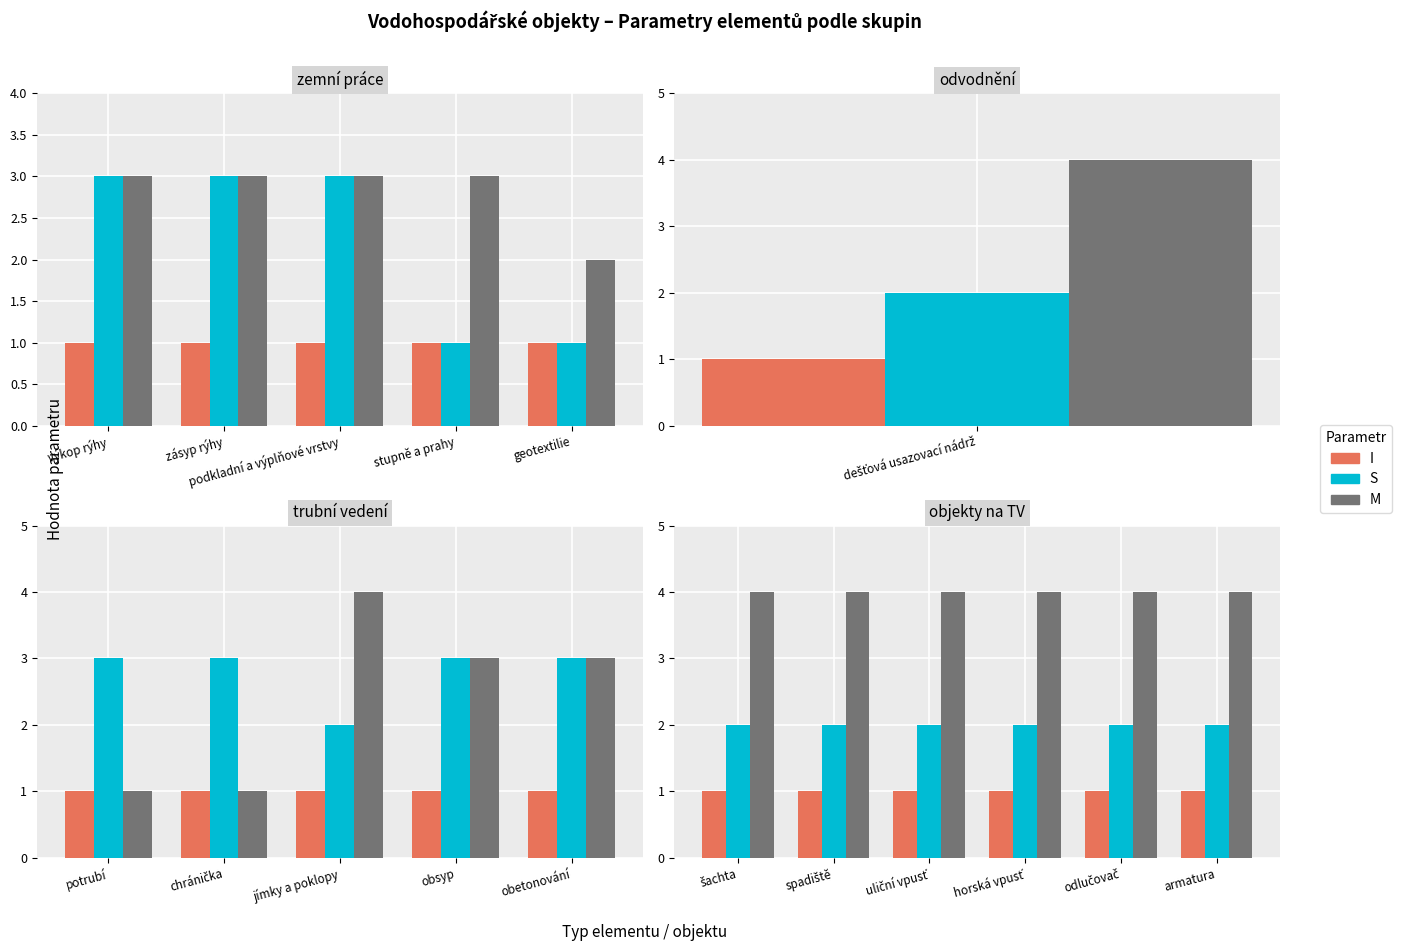

Does the chart contain stacked bars?

No